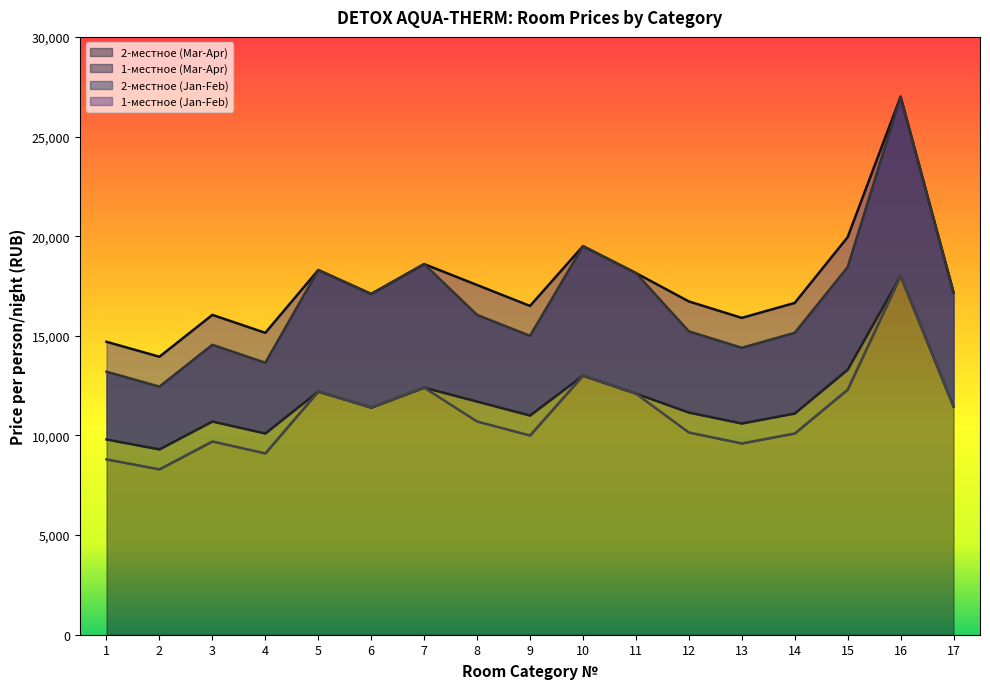

Rank the series by their maximum value, from lowest to highest.

2-местное (Jan-Feb), 2-местное (Mar-Apr), 1-местное (Jan-Feb), 1-местное (Mar-Apr)